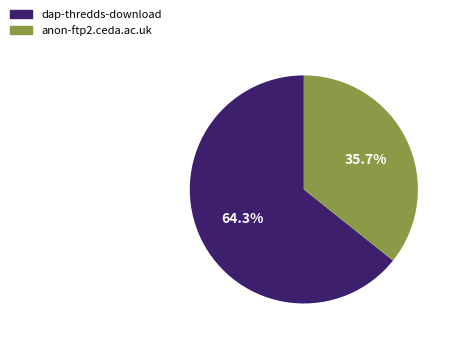

Which category has the biggest portion of the pie?

dap-thredds-download